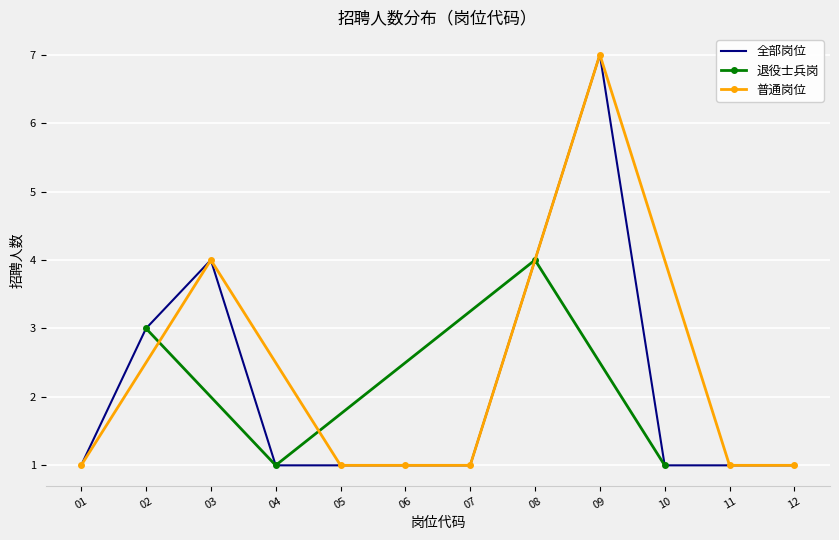

What is the maximum value for 退役士兵岗?

4